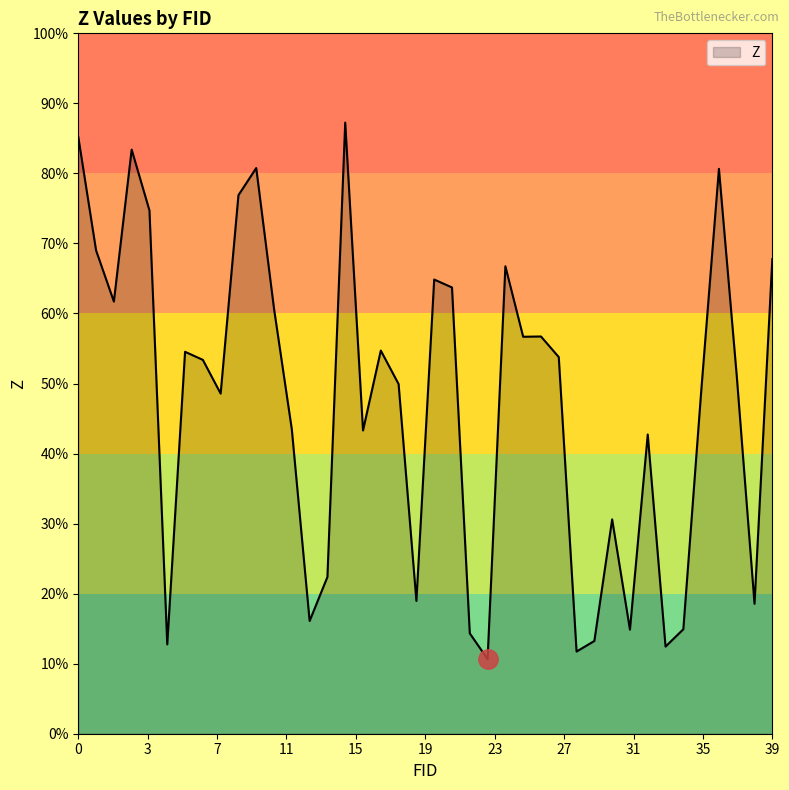

List the labels in order of value, smallest first.

23, 28, 33, 5, 29, 22, 31, 34, 13, 38, 19, 14, 30, 32, 16, 12, 8, 35, 18, 37, 7, 27, 6, 17, 25, 26, 11, 2, 21, 20, 24, 39, 1, 4, 9, 36, 10, 3, 0, 15